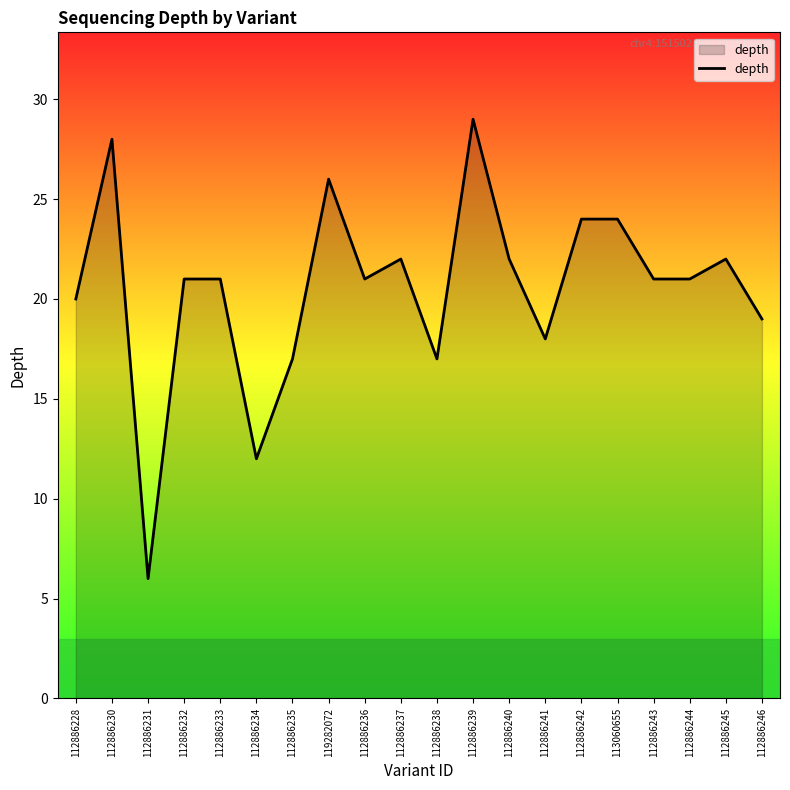

Read the value at 112886244, to the nearest 10.

20